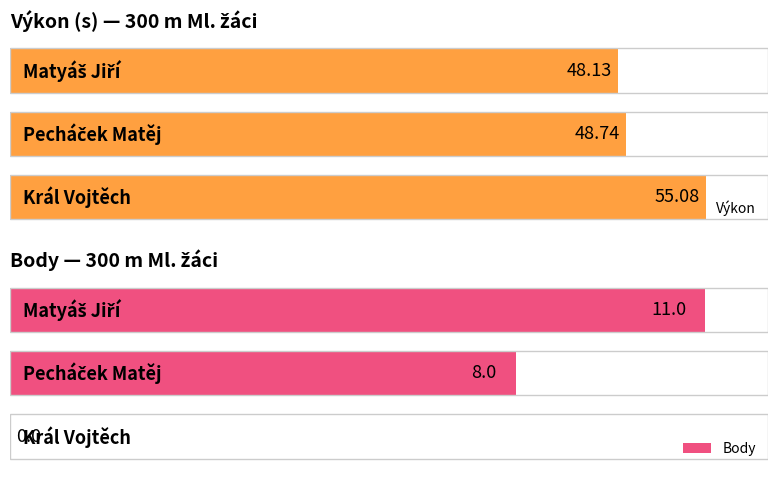

Which series changed the most between Pecháček Matěj and Král Vojtěch?

Body